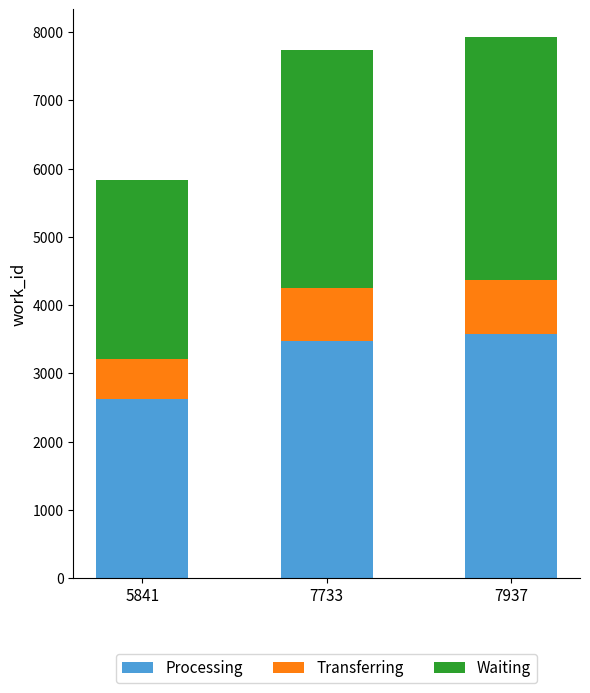

Does the chart contain stacked bars?

Yes